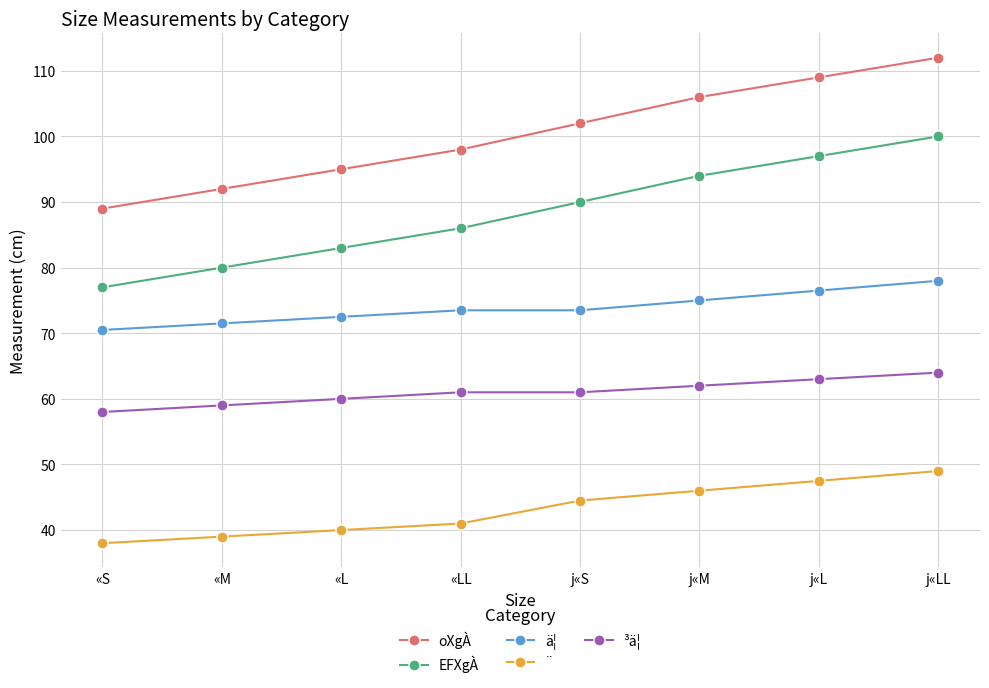

True or false: ³ä¦ has a value of 62.0 at j«M.

True